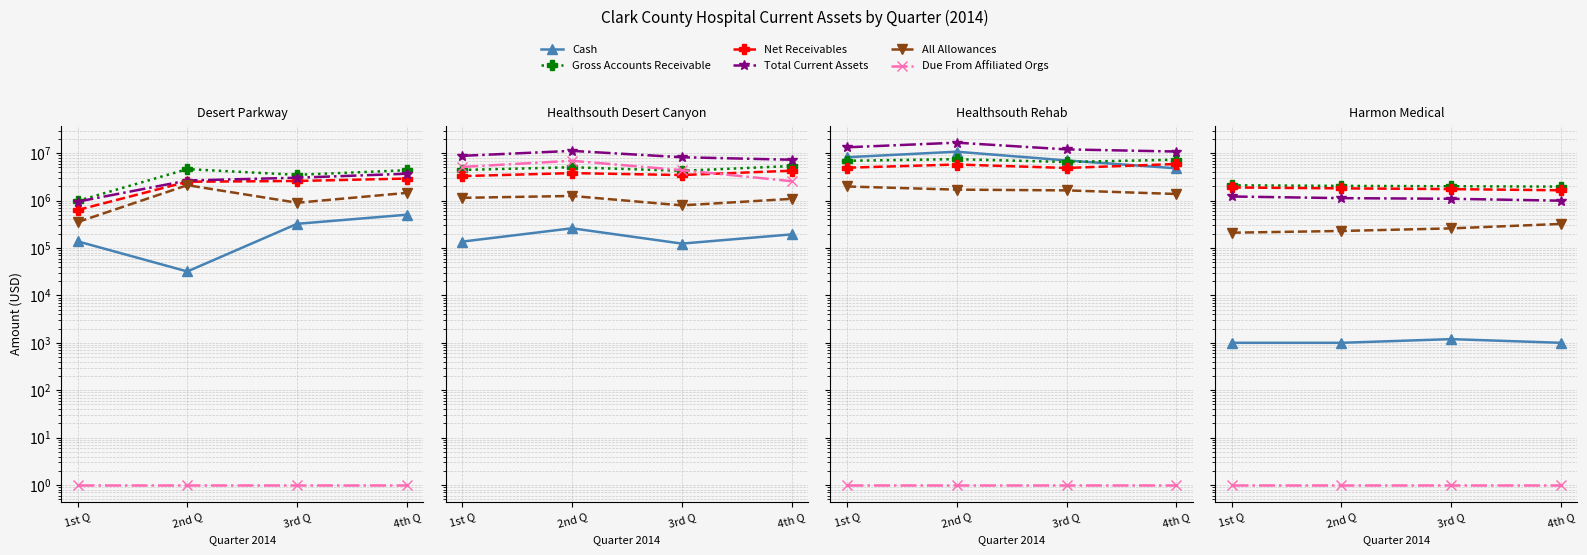

The Gross Accounts Receivable series shows 2100673 at 1st Q. True or false?

True